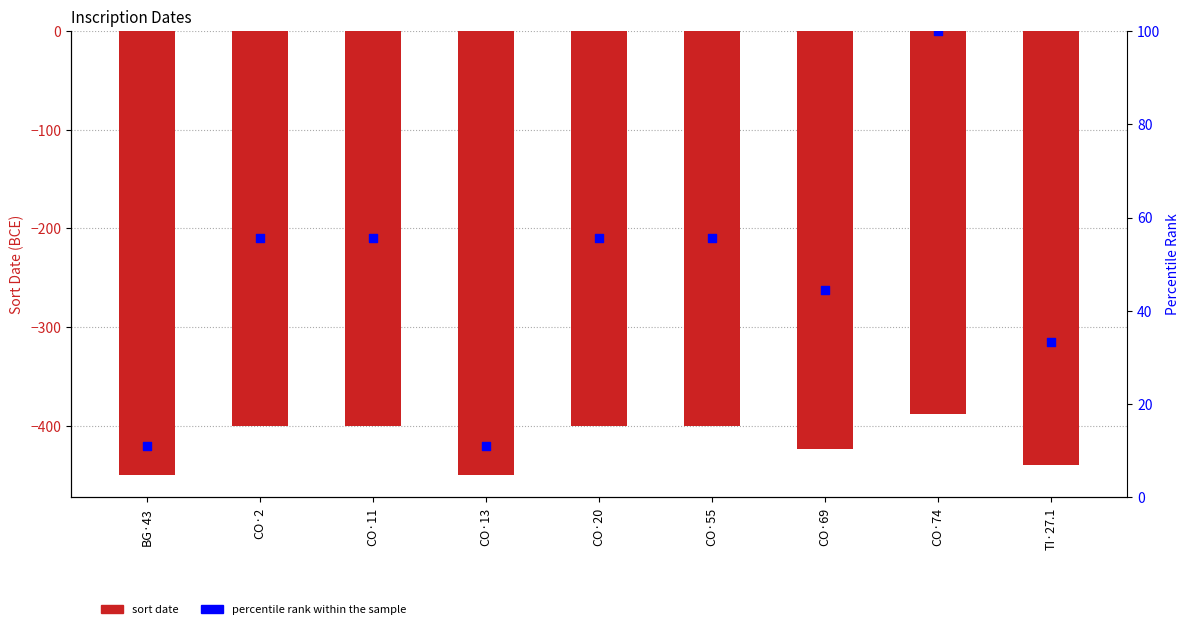

At how many categories does at least one series exceed -183?

9